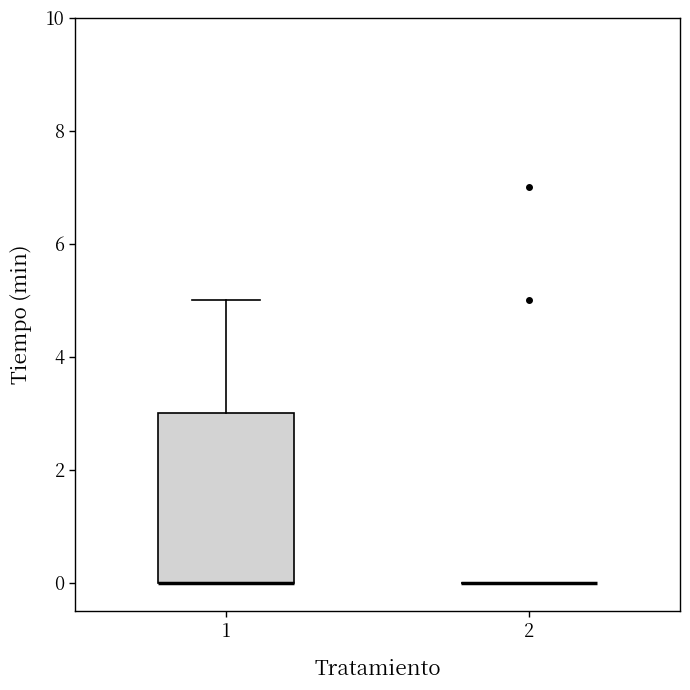

Which box is the tallest, from its lower edge to its upper edge?

1